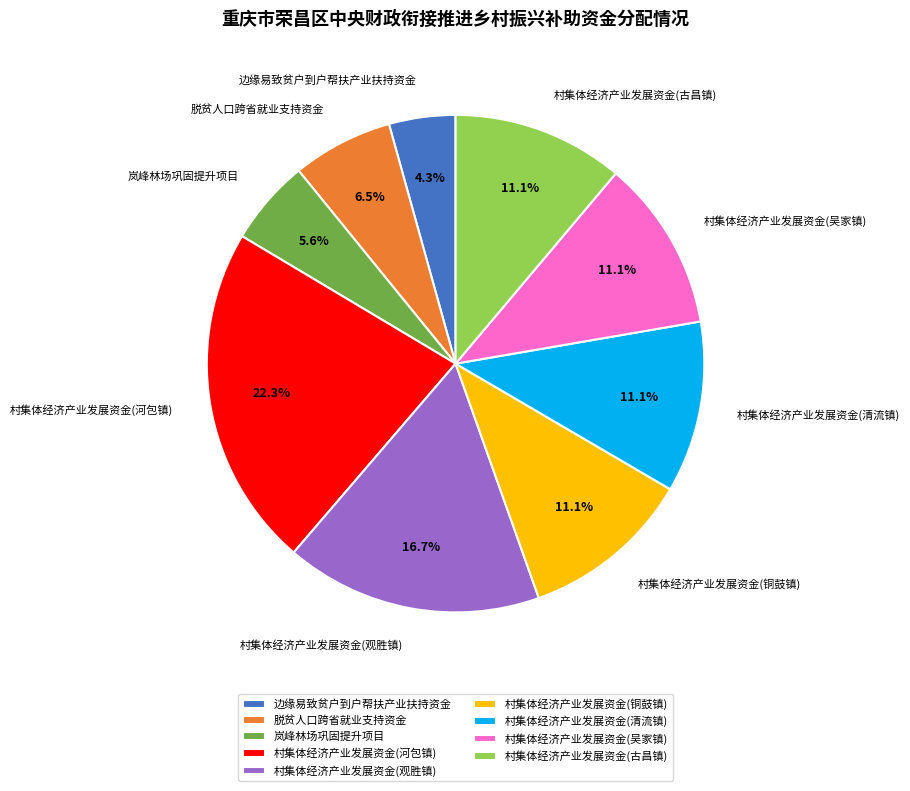

What is the ratio of the value at 村集体经济产业发展资金(清流镇) to the value at 村集体经济产业发展资金(河包镇)?

0.5